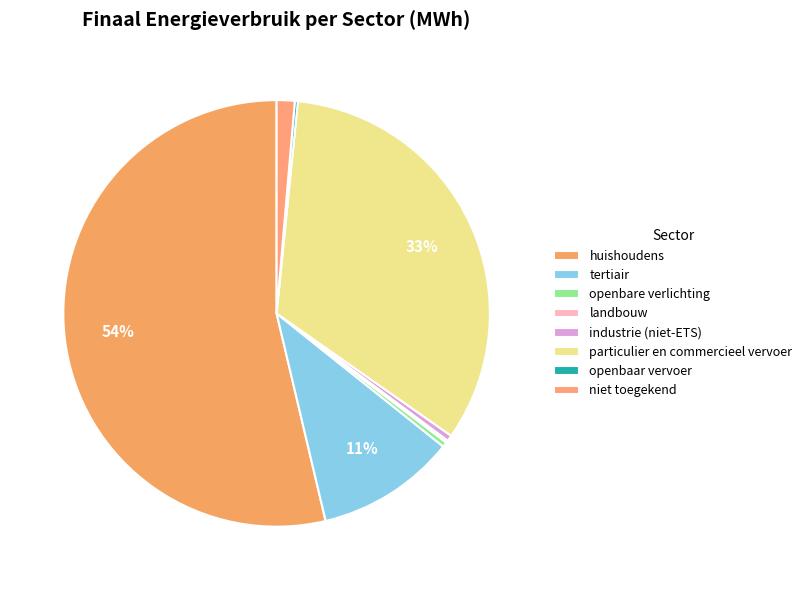

Which category accounts for the majority?

huishoudens